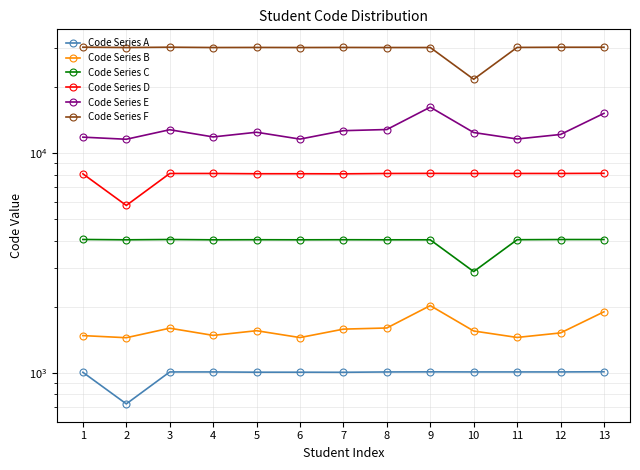

At how many categories does at least one series exceed 13145?

13